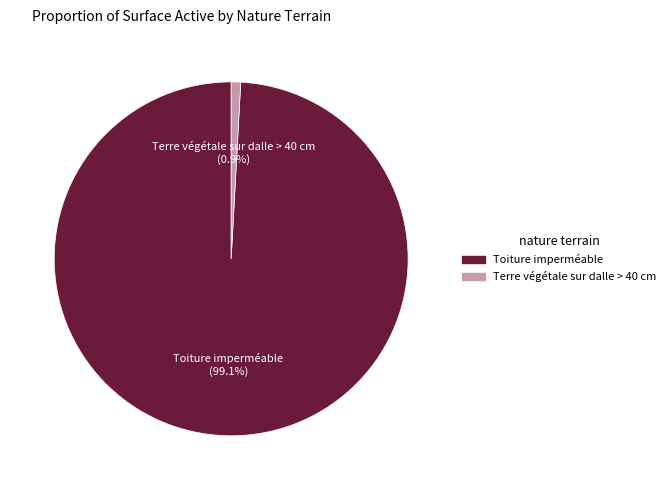

Is there a majority slice in this chart?

Yes